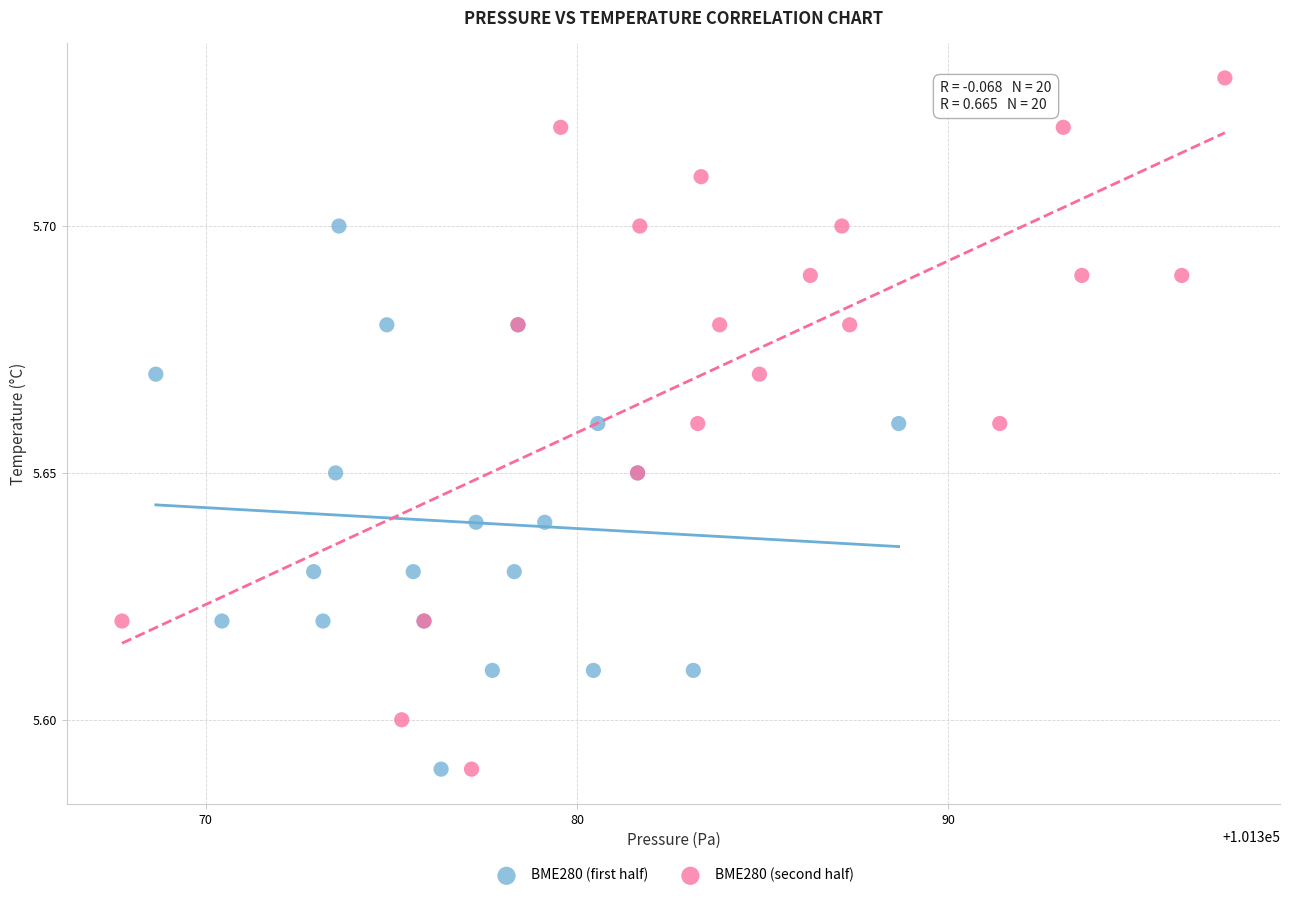

Which series has the largest Y range (max minus min)?

BME280 (second half)